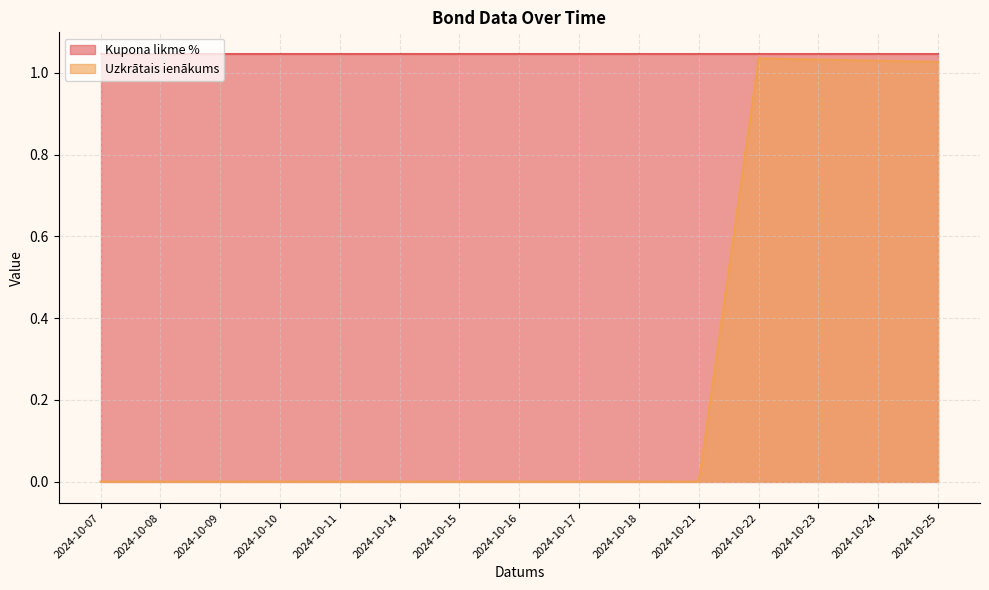

List the labels in order of value, smallest first.

2024-10-07, 2024-10-08, 2024-10-09, 2024-10-10, 2024-10-11, 2024-10-14, 2024-10-15, 2024-10-16, 2024-10-17, 2024-10-18, 2024-10-21, 2024-10-25, 2024-10-24, 2024-10-23, 2024-10-22